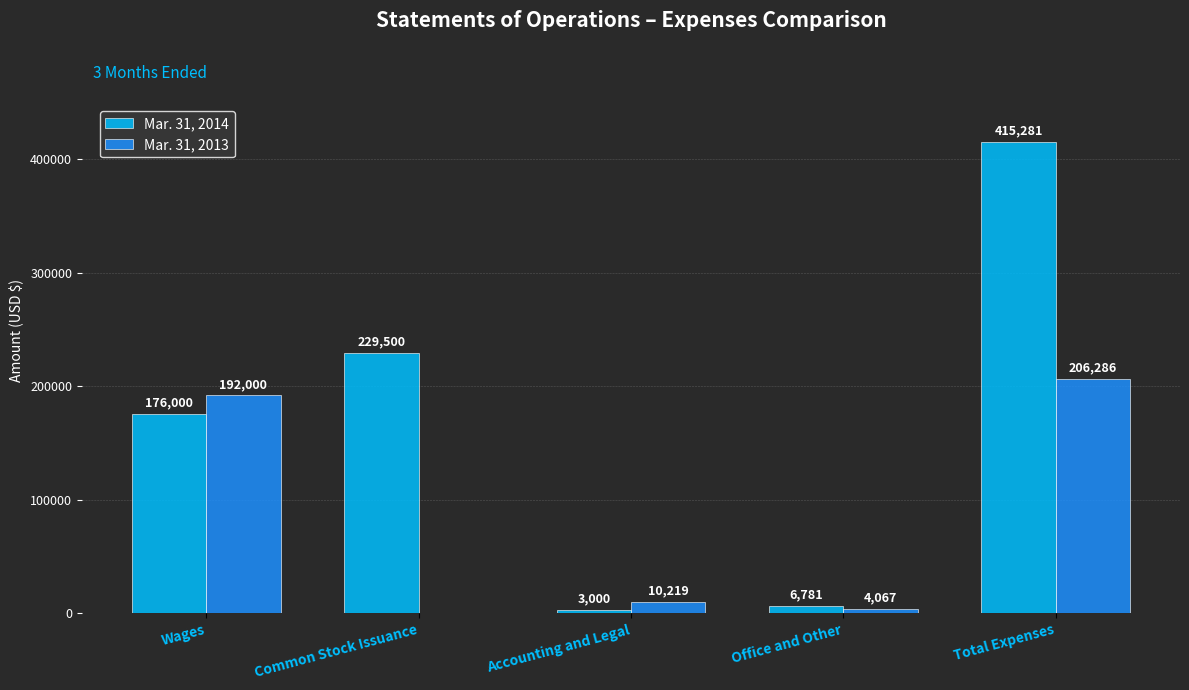

The value of Mar. 31, 2014 at Total Expenses is 415281. True or false?

True